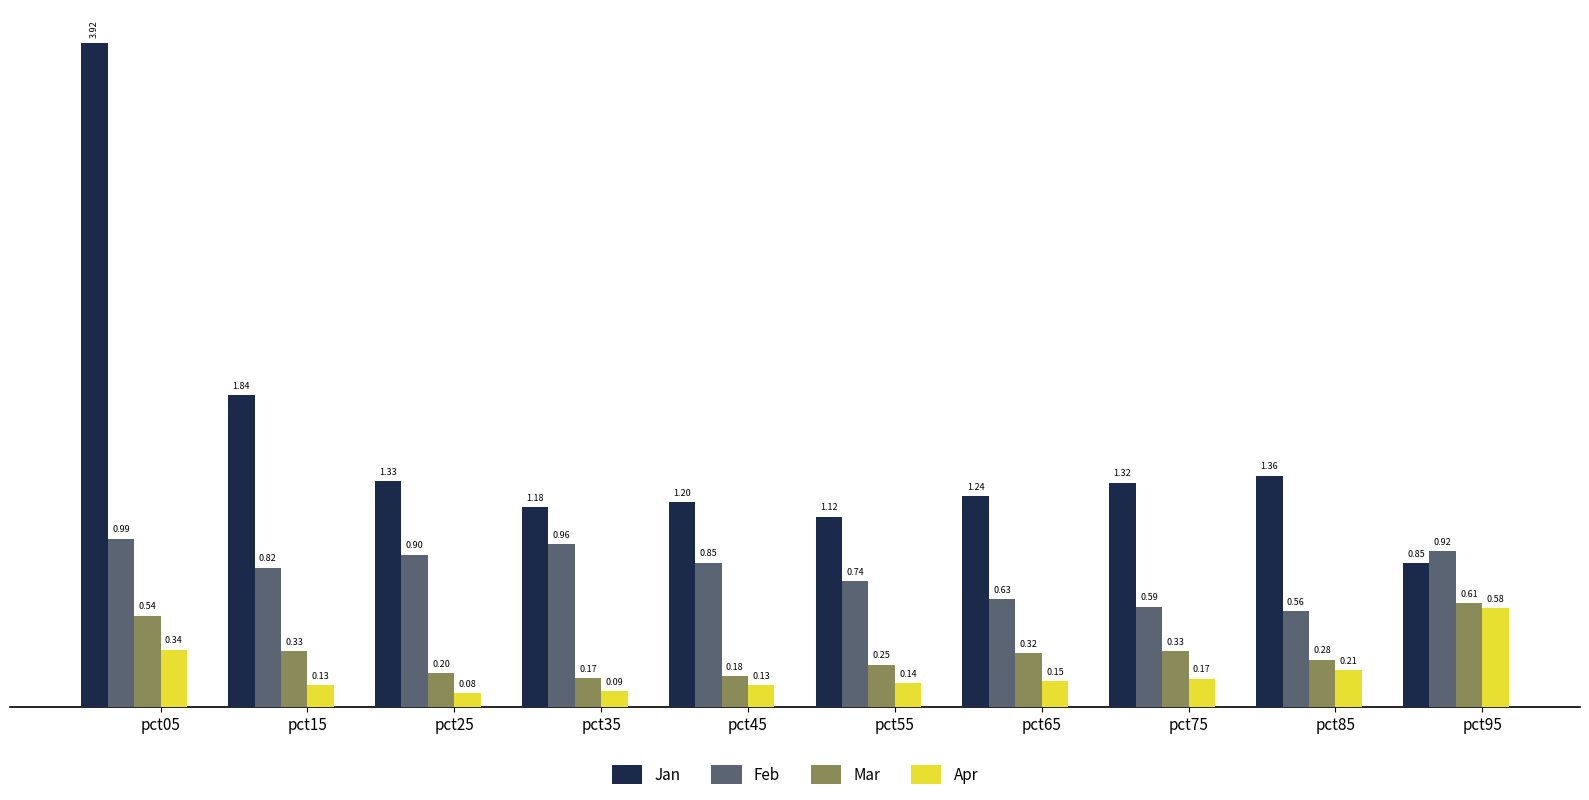

What is the average value of the Jan series?

1.5